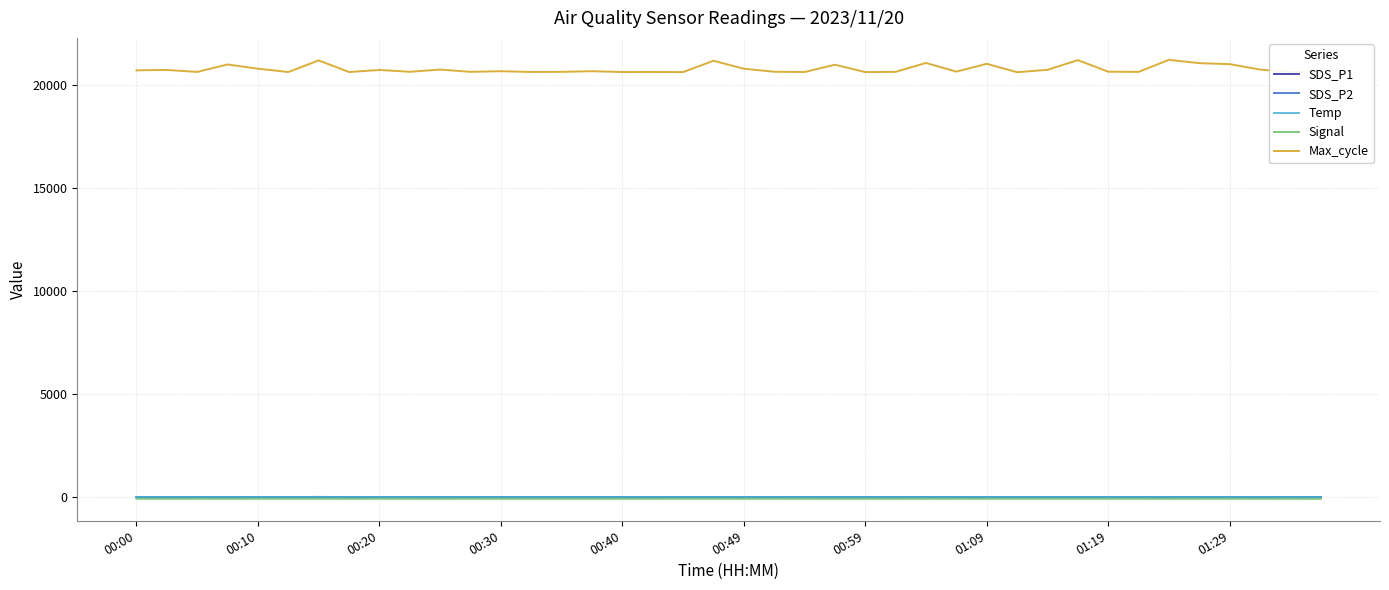

What is the average value of the Signal series?

-79.5